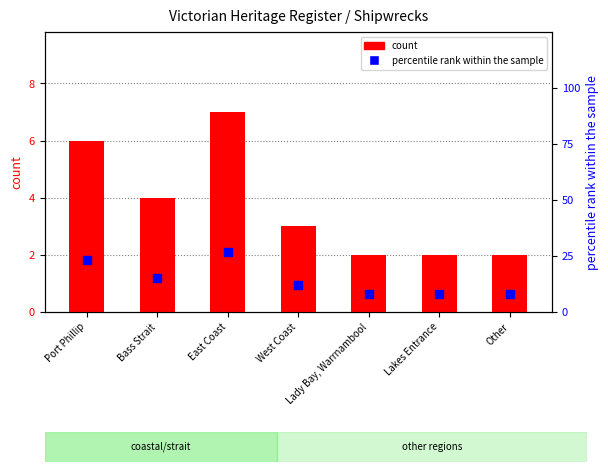

At how many categories does at least one series exceed 21?

2